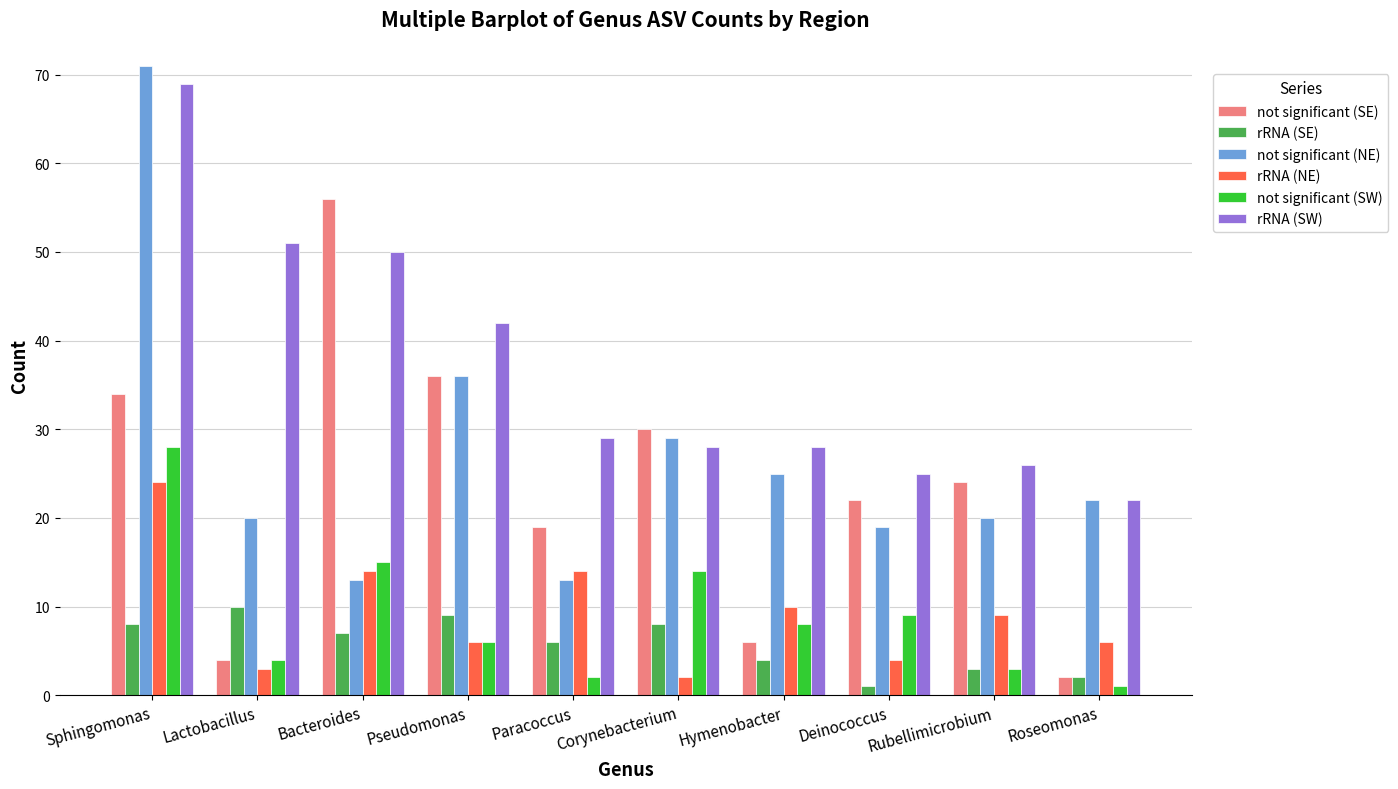

At which label does not significant (SE) reach its minimum?

Roseomonas